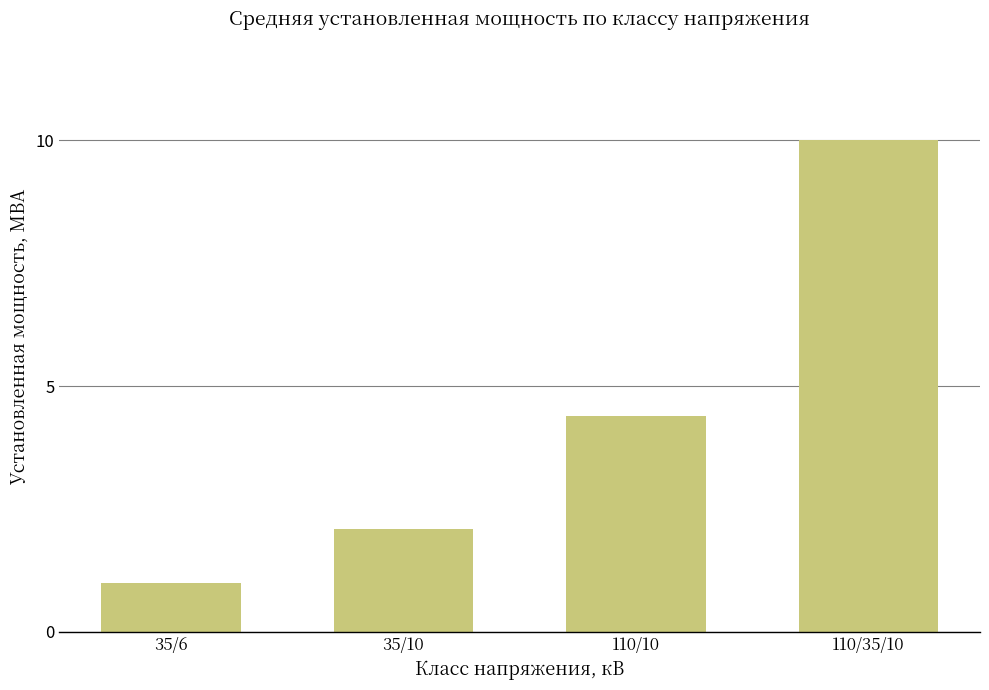

True or false: the data shows 4.4 at 110/10.

True